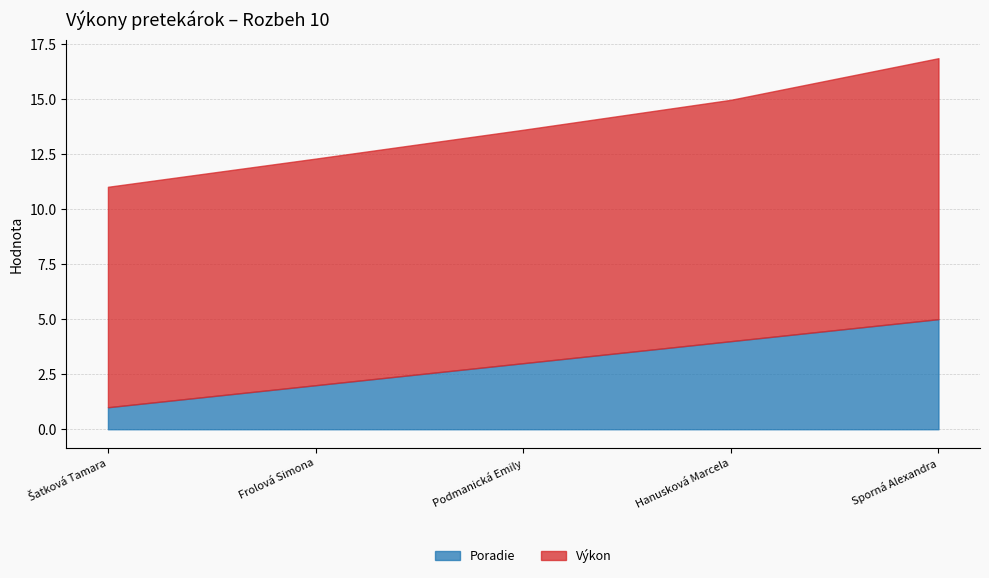

True or false: Poradie and Výkon cross at least once.

False